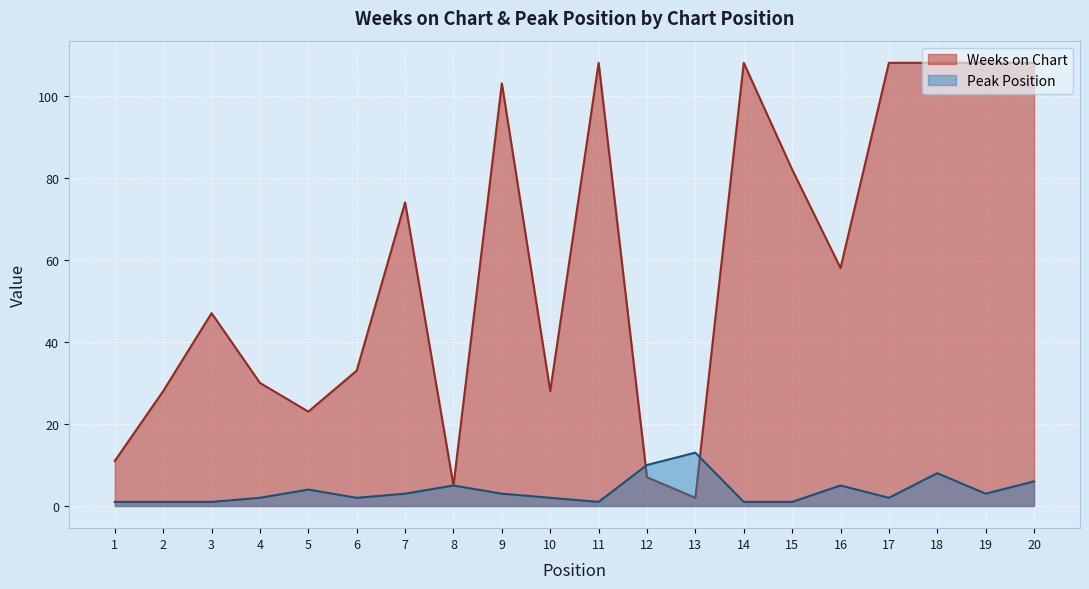

List the labels in order of Weeks on Chart value, largest first.

11, 14, 17, 18, 19, 20, 9, 15, 7, 16, 3, 6, 4, 2, 10, 5, 1, 12, 8, 13